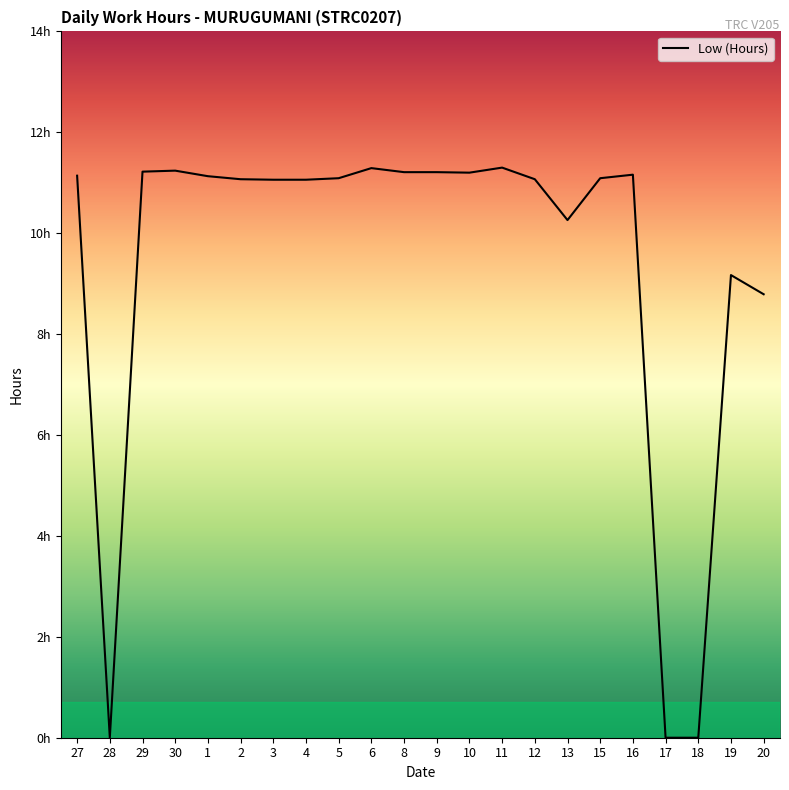

Is this an area chart (filled region under the line)?

No